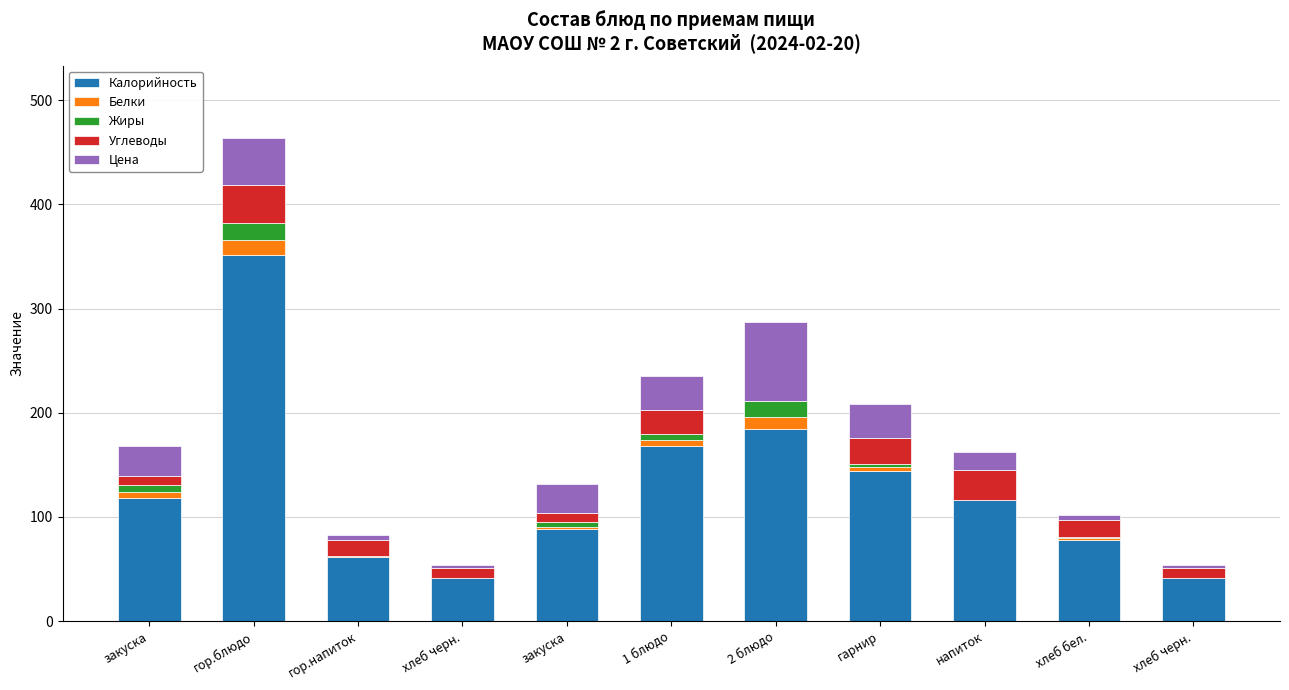

At which label is Белки closest to 7?

закуска